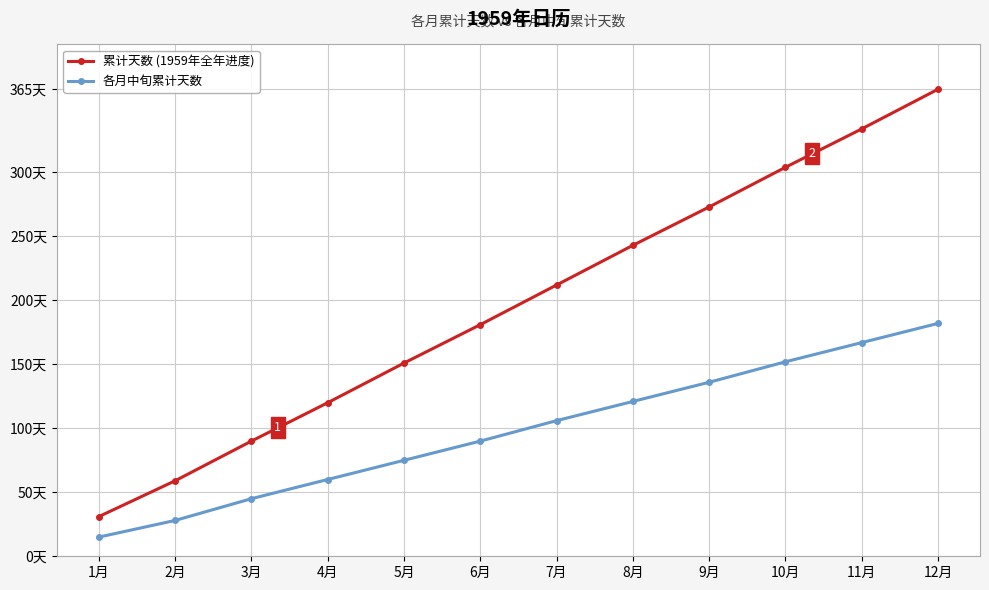

What is the value of the 各月中旬累计天数 point at the 1st from the left?

15